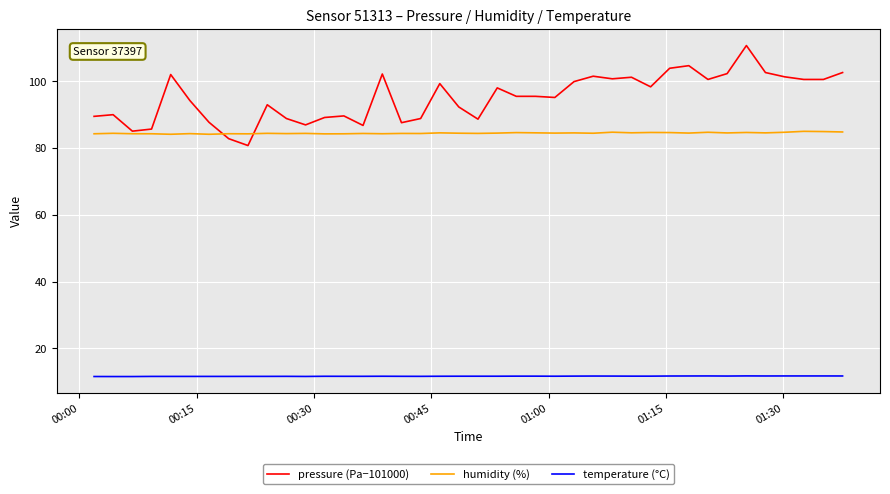

What is the minimum value for humidity (%)?

84.2